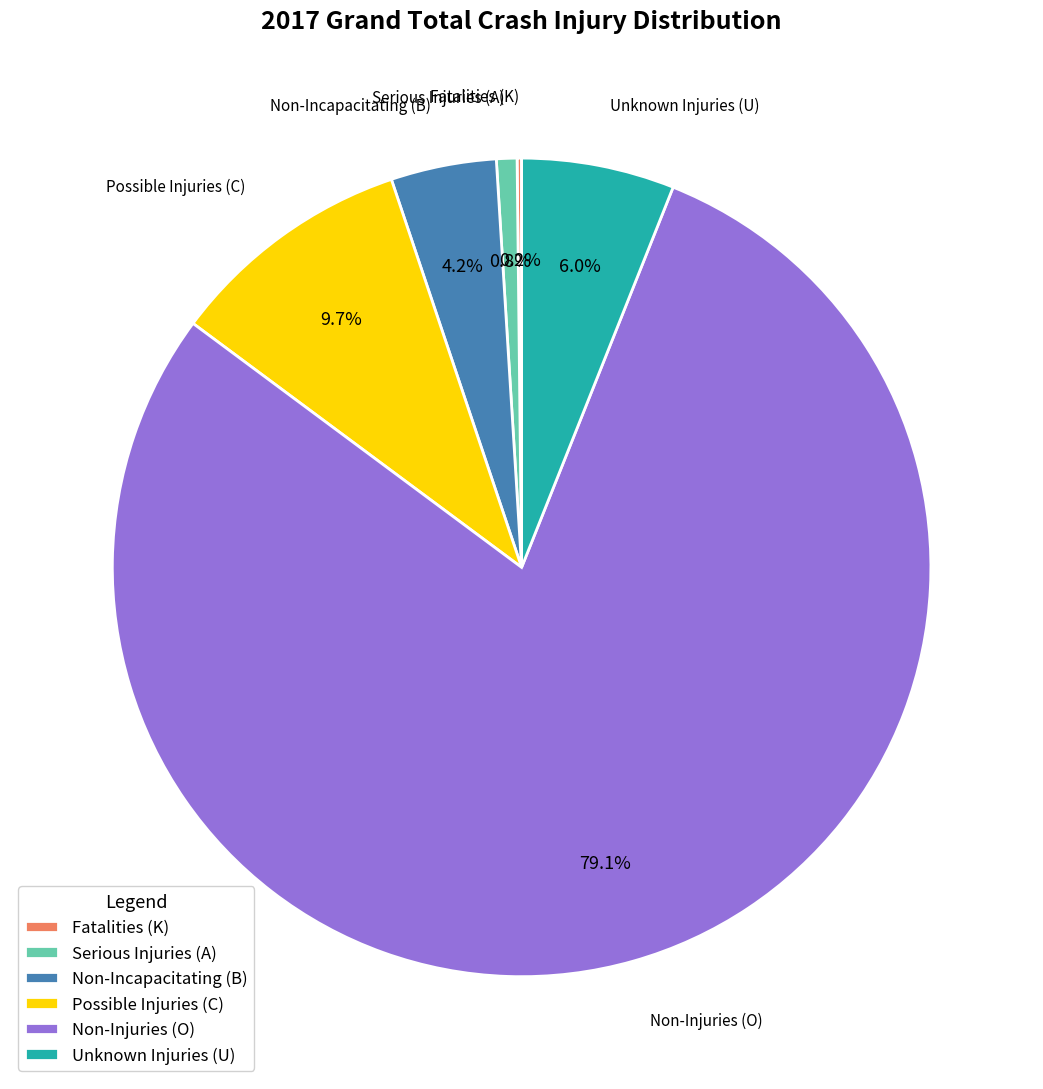

True or false: Non-Injuries (O) accounts for 79% of the total.

True